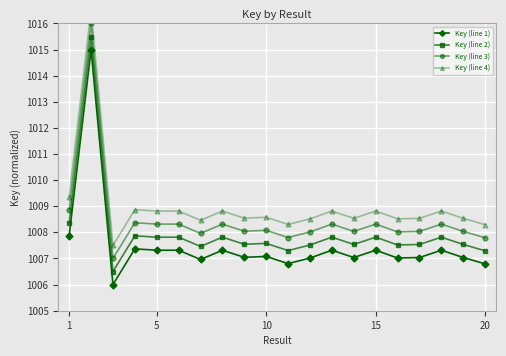

What is the approximate value of Key (line 1) at 15?

1007.3